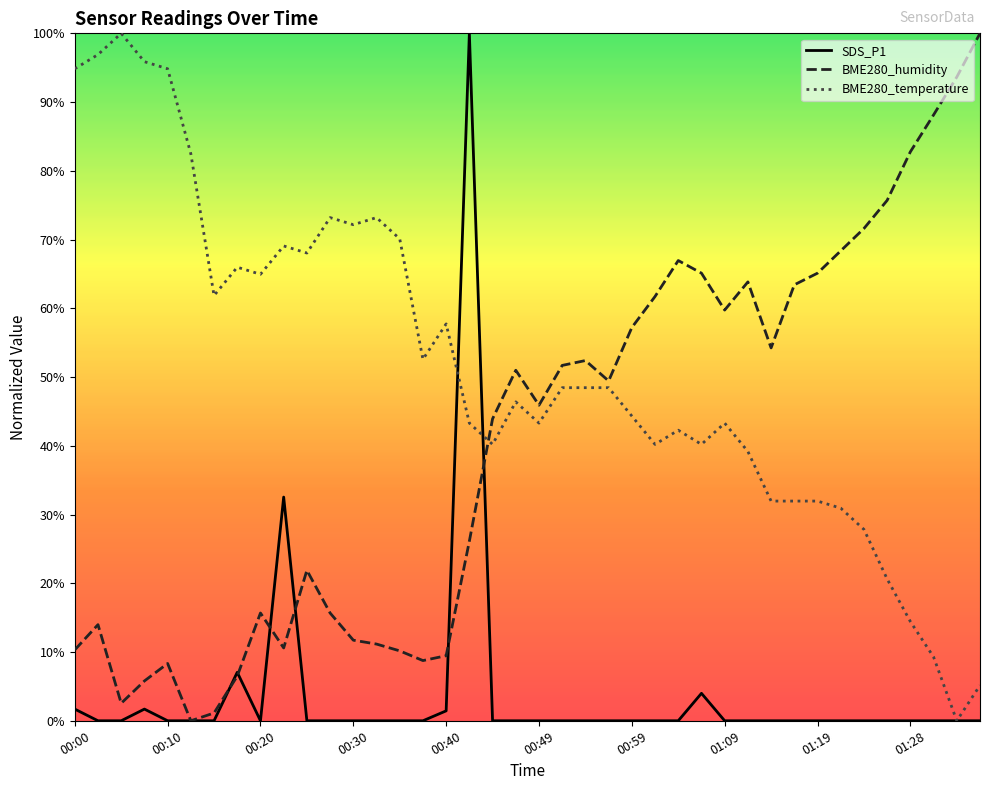

What is the maximum value for BME280_temperature?

100.0